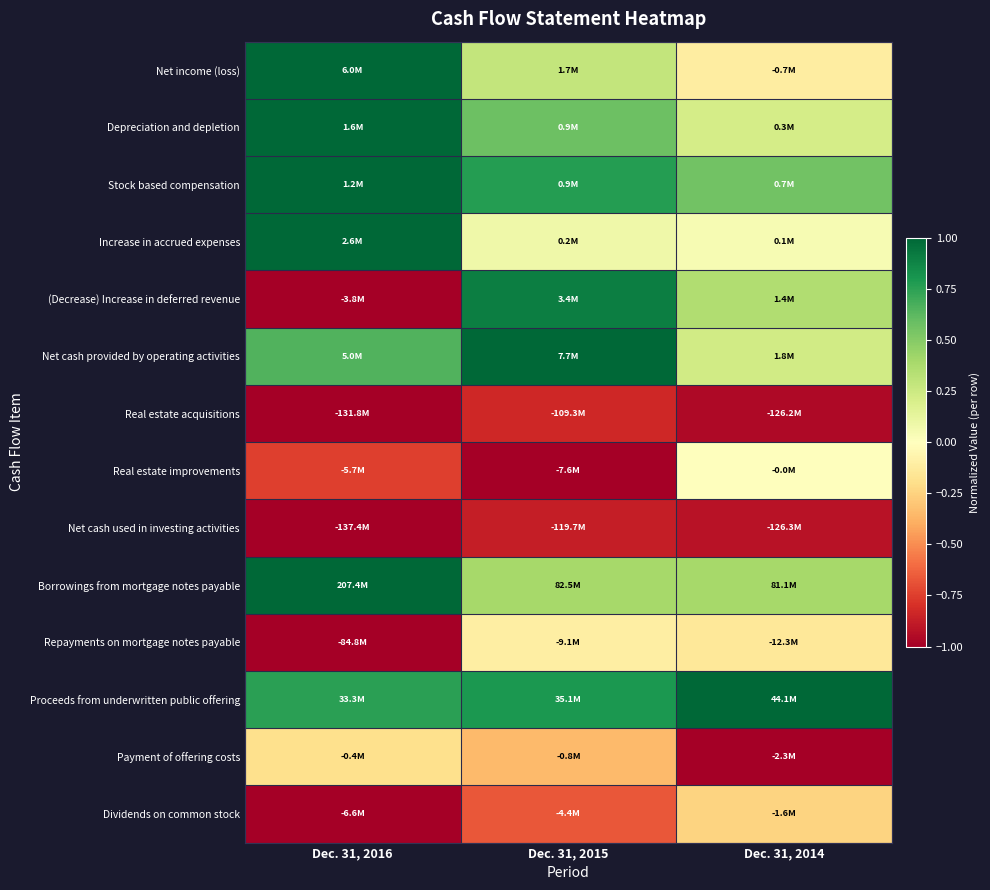

At which category is the sum across all series the highest?

Dec. 31, 2015